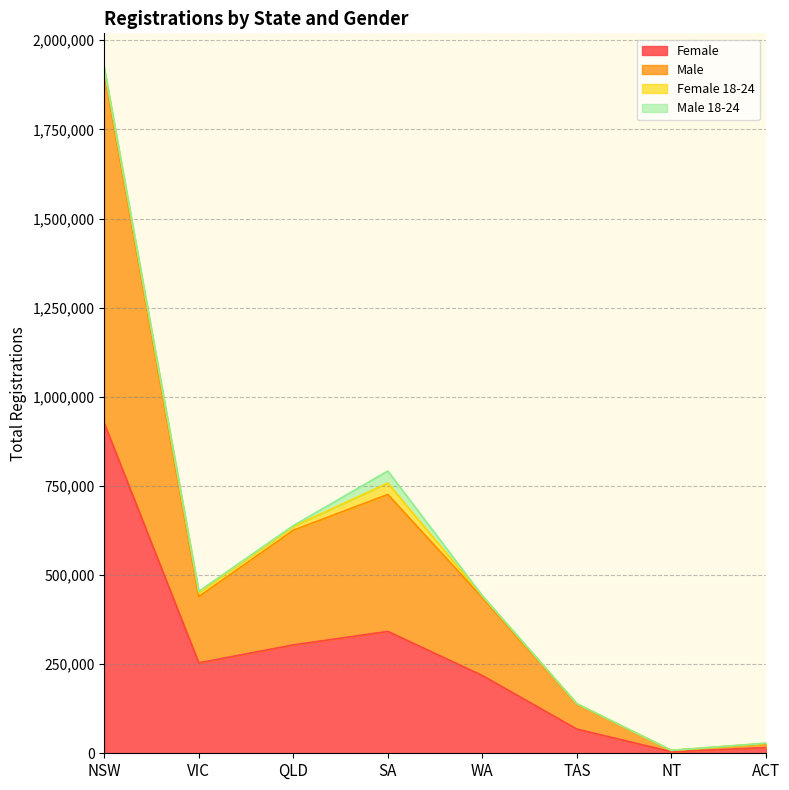

At which category is the sum across all series the highest?

NSW